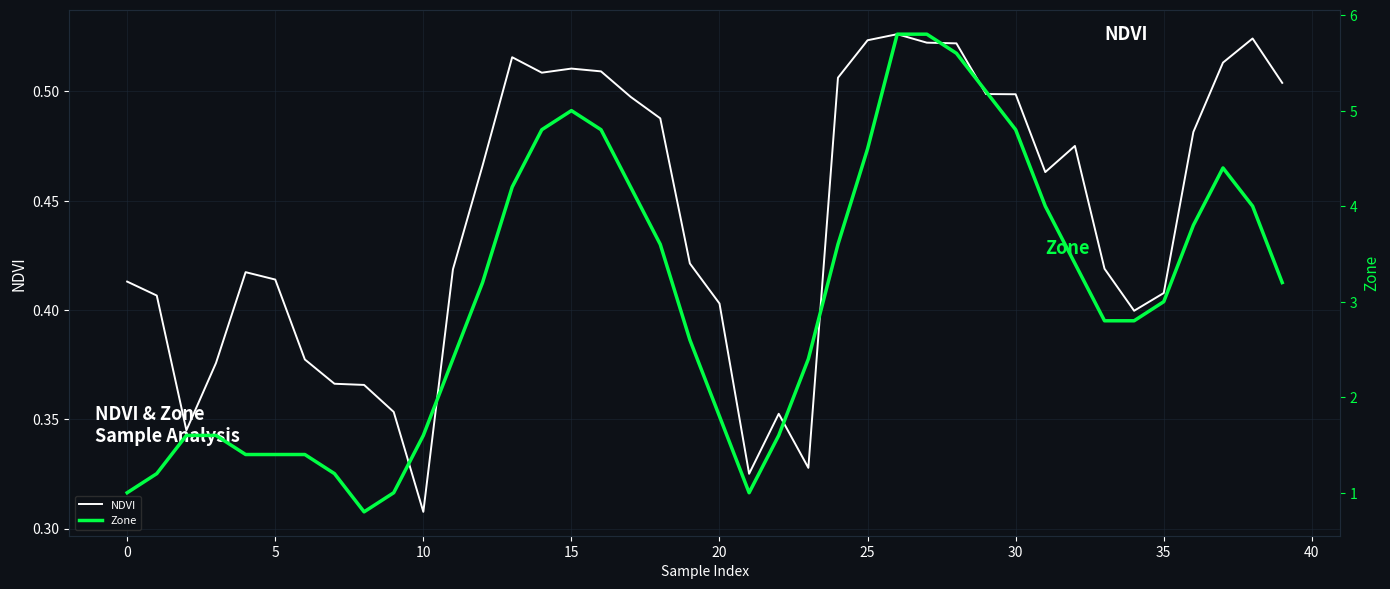

Is the value of Zone at 20 greater than the value of NDVI at 35?

Yes